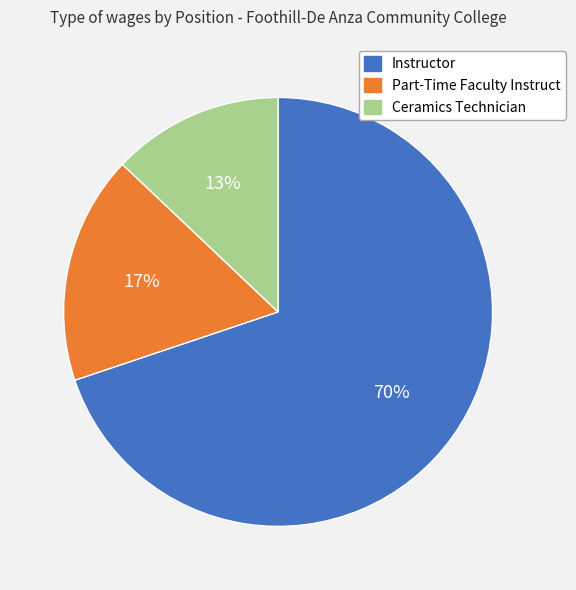

Rank the categories by value from lowest to highest.

Ceramics Technician, Part-Time Faculty Instruct, Instructor